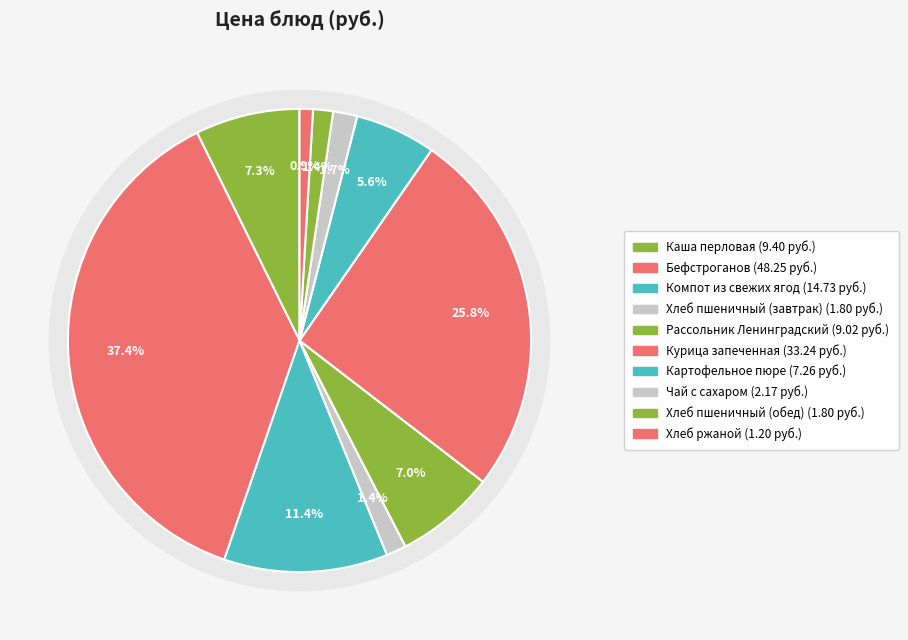

True or false: Хлеб пшеничный (обед) accounts for 1% of the total.

True